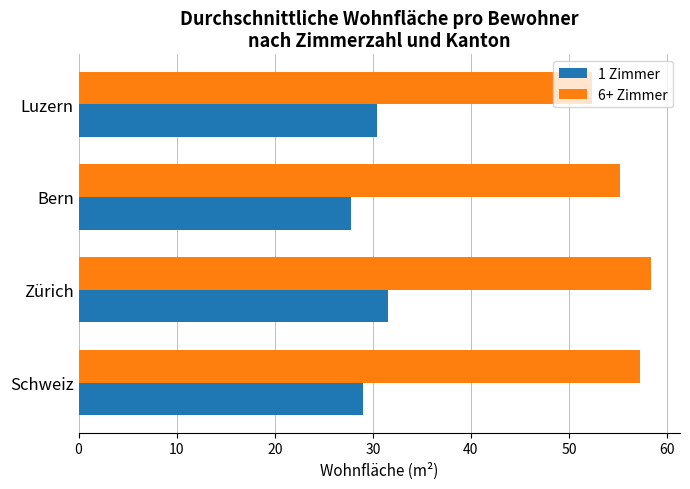

What are all the series names shown in the legend?

1 Zimmer, 6+ Zimmer